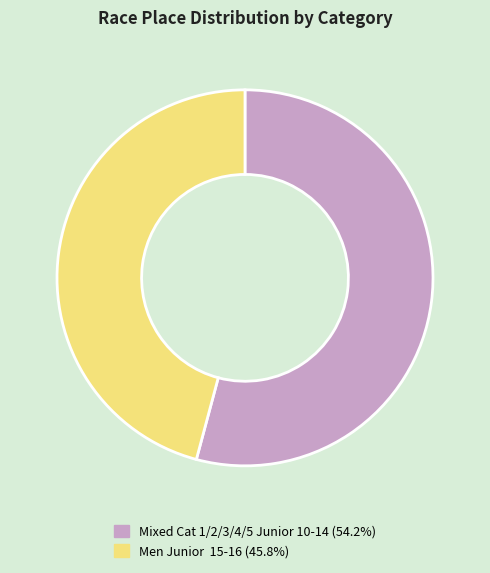

Approximately how many times larger is the value at Mixed Cat 1/2/3/4/5 Junior 10-14 compared to Men Junior 15-16?

1.2